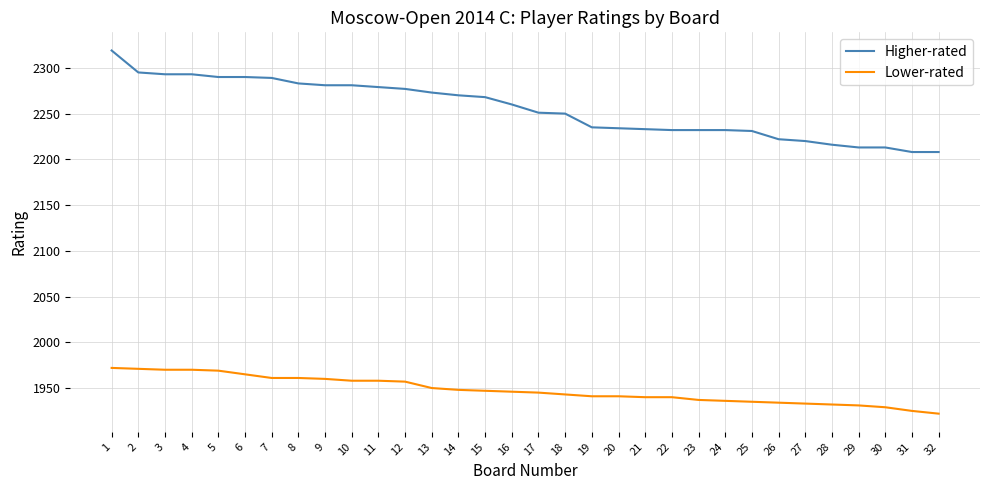

The Higher-rated series shows 3147 at 7. True or false?

False